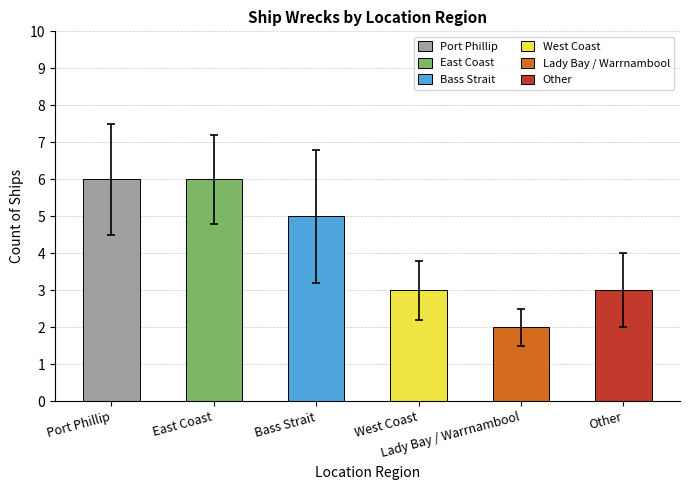

Rank the categories by value from highest to lowest.

Port Phillip, East Coast, Bass Strait, West Coast, Other, Lady Bay / Warrnambool